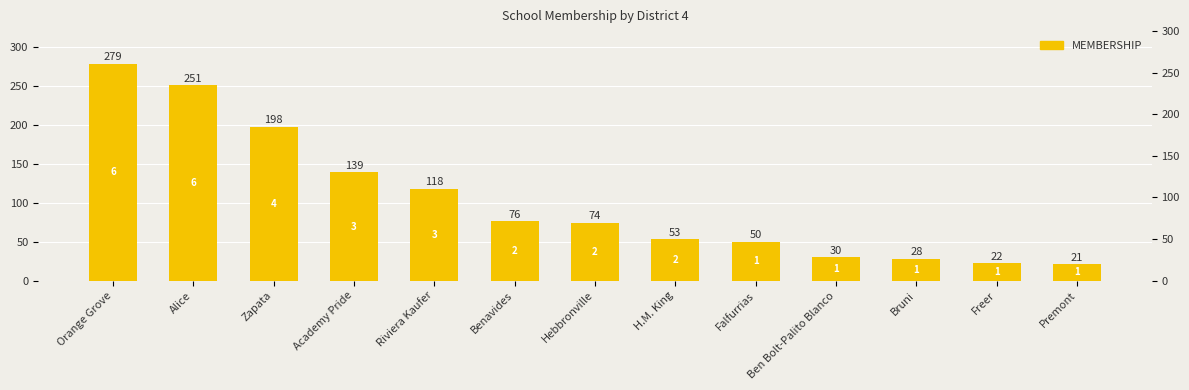

What is the label of the 3rd bar from the right?

Bruni